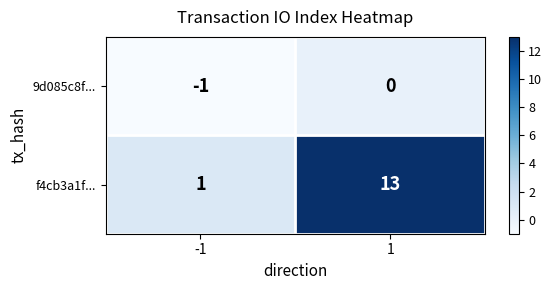

Rank the series by their maximum value, from highest to lowest.

f4cb3a1f..., 9d085c8f...